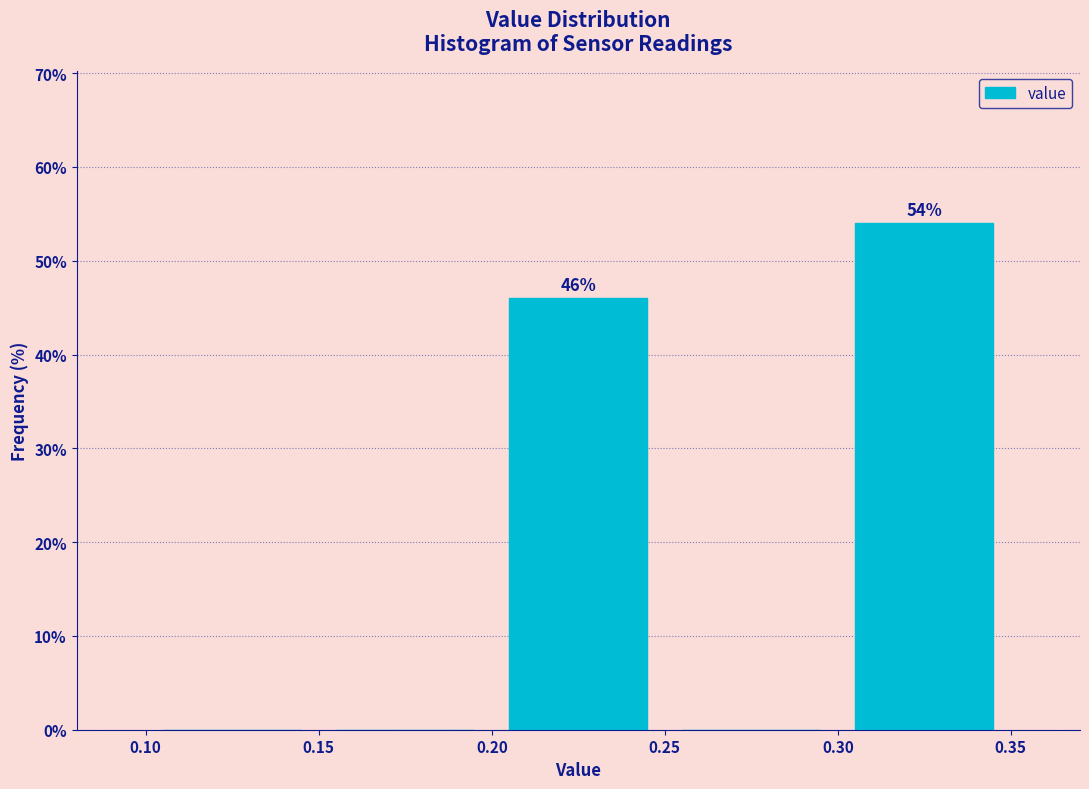

Which range on the x-axis has the tallest bar?

0.30 to 0.35